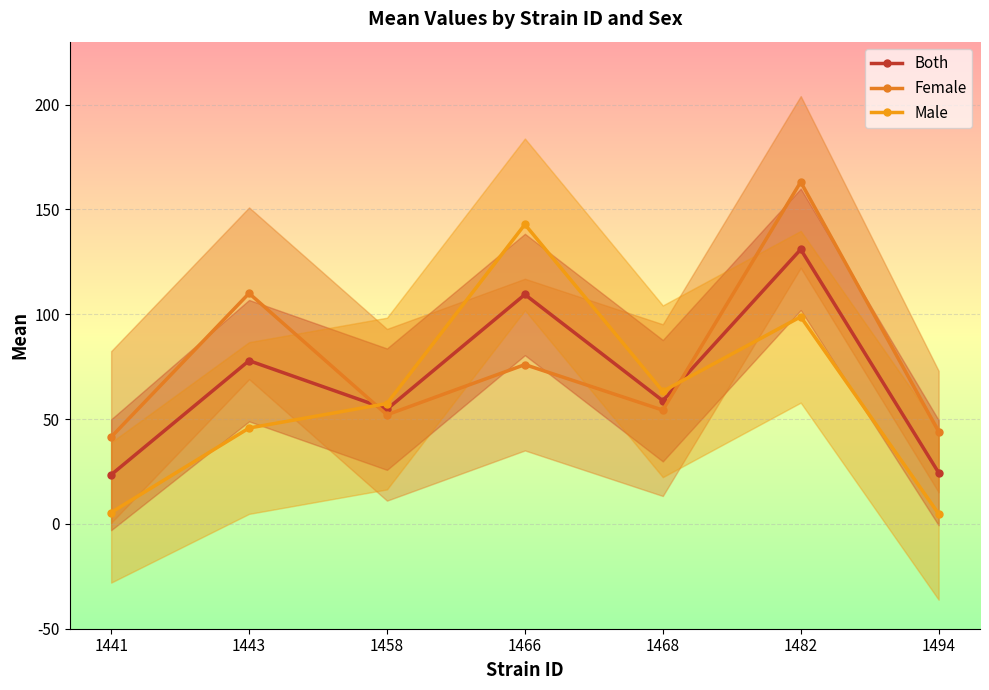

What is the minimum value for Female?

41.4